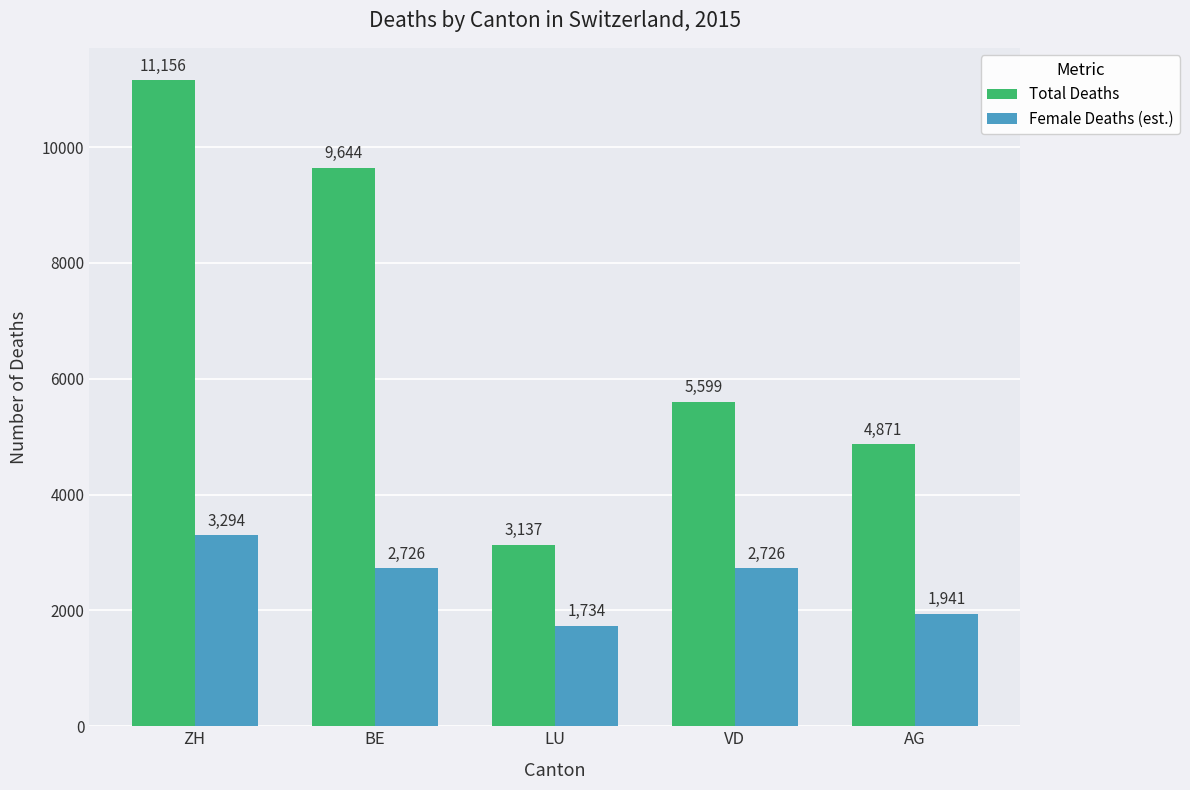

Which series has the largest total across all categories?

Total Deaths